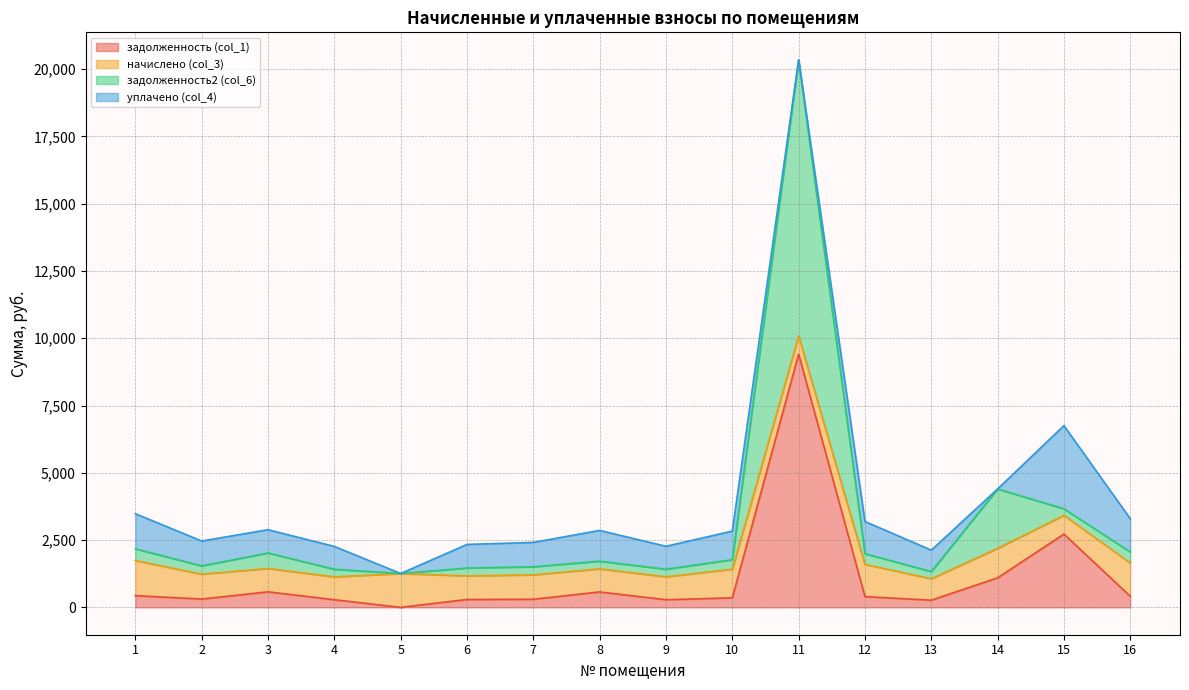

True or false: задолженность (col_1) and задолженность2 (col_6) intersect in this chart.

False